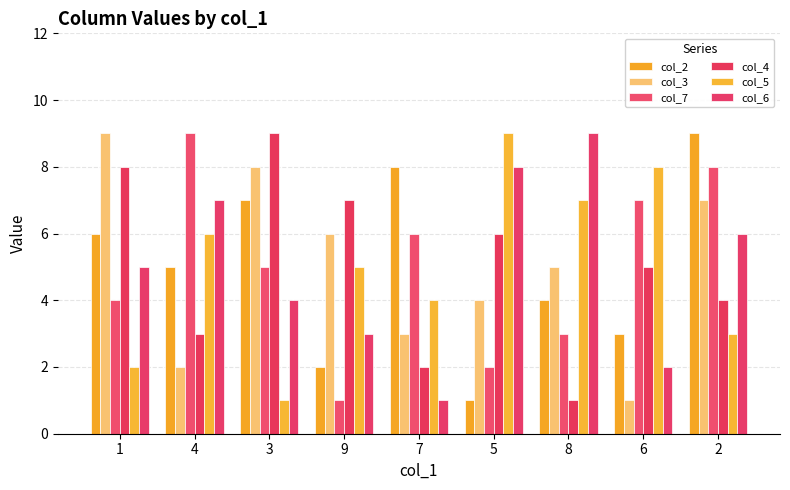

What are all the series names shown in the legend?

col_2, col_3, col_7, col_4, col_5, col_6